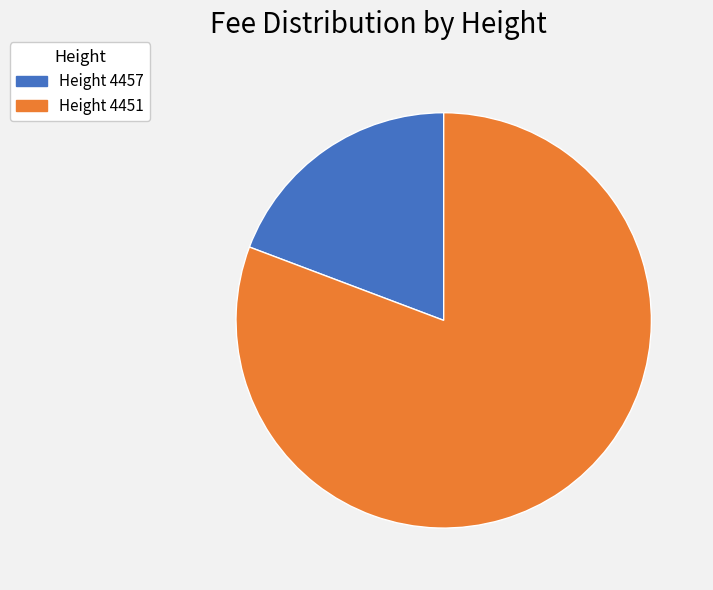

Is there any slice that represents more than half of the pie?

Yes